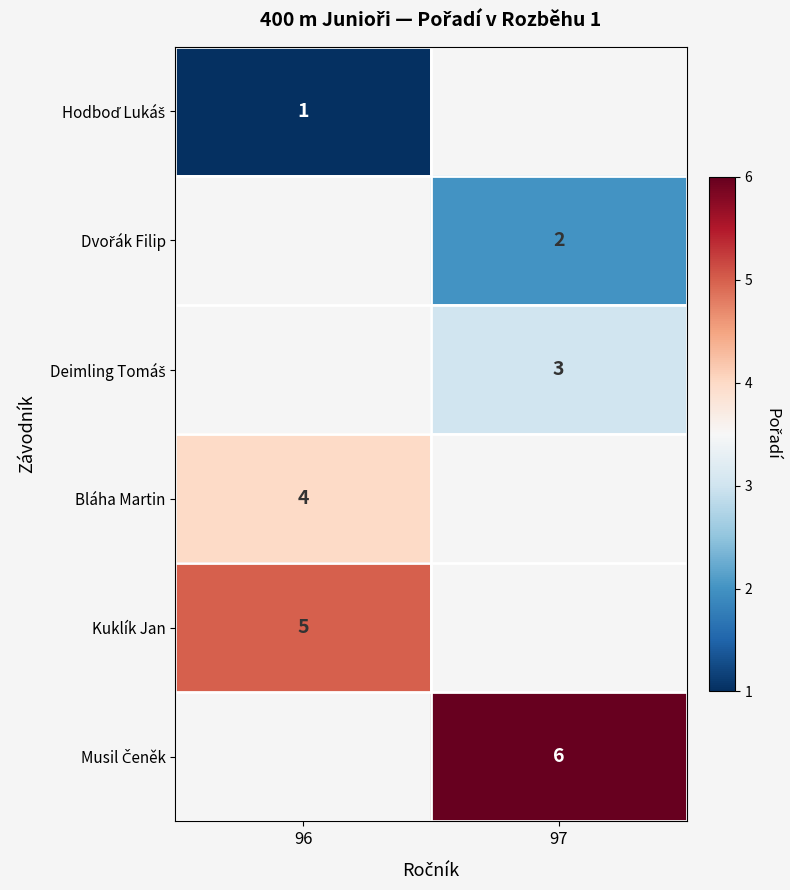

Rank the series by their maximum value, from lowest to highest.

Hodboď Lukáš, Dvořák Filip, Deimling Tomáš, Bláha Martin, Kuklík Jan, Musil Čeněk